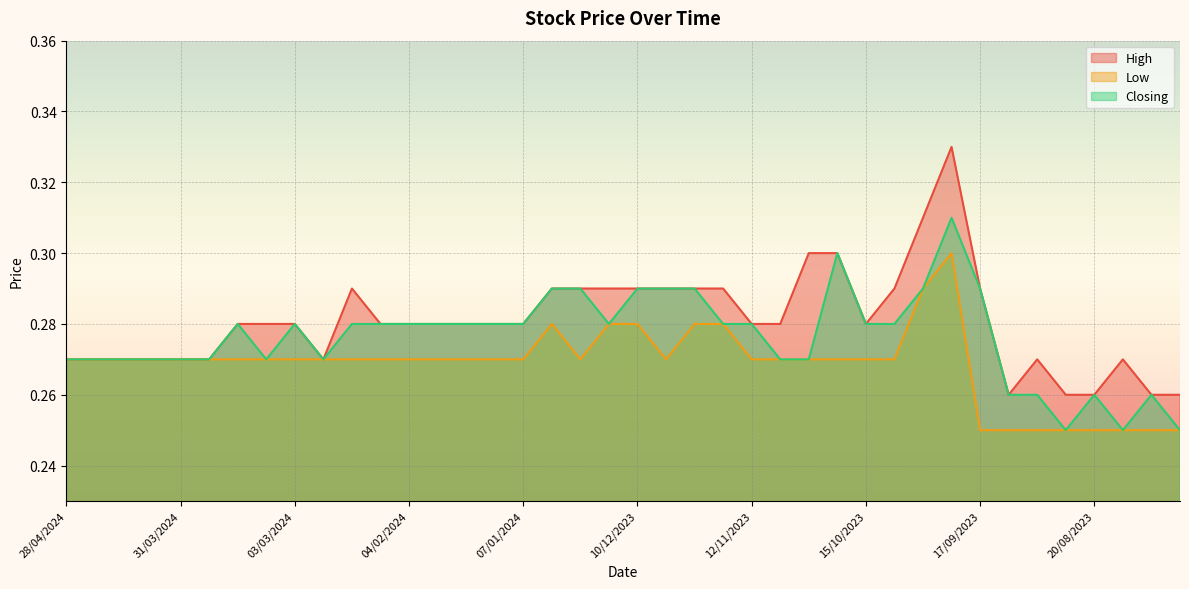

Reading left to right, list all the values displayed in this chart.

High: 28/04/2024=0.3	21/04/2024=0.3	14/04/2024=0.3	07/04/2024=0.3	31/03/2024=0.3	24/03/2024=0.3	17/03/2024=0.3	10/03/2024=0.3	03/03/2024=0.3	25/02/2024=0.3	18/02/2024=0.3	11/02/2024=0.3	04/02/2024=0.3	28/01/2024=0.3	21/01/2024=0.3	14/01/2024=0.3	07/01/2024=0.3	31/12/2023=0.3	24/12/2023=0.3	17/12/2023=0.3	10/12/2023=0.3	03/12/2023=0.3	26/11/2023=0.3	19/11/2023=0.3	12/11/2023=0.3	05/11/2023=0.3	29/10/2023=0.3	22/10/2023=0.3	15/10/2023=0.3	08/10/2023=0.3	01/10/2023=0.3	24/09/2023=0.3	17/09/2023=0.3	10/09/2023=0.3	03/09/2023=0.3	27/08/2023=0.3	20/08/2023=0.3	13/08/2023=0.3	06/08/2023=0.3	30/07/2023=0.3
Low: 28/04/2024=0.3	21/04/2024=0.3	14/04/2024=0.3	07/04/2024=0.3	31/03/2024=0.3	24/03/2024=0.3	17/03/2024=0.3	10/03/2024=0.3	03/03/2024=0.3	25/02/2024=0.3	18/02/2024=0.3	11/02/2024=0.3	04/02/2024=0.3	28/01/2024=0.3	21/01/2024=0.3	14/01/2024=0.3	07/01/2024=0.3	31/12/2023=0.3	24/12/2023=0.3	17/12/2023=0.3	10/12/2023=0.3	03/12/2023=0.3	26/11/2023=0.3	19/11/2023=0.3	12/11/2023=0.3	05/11/2023=0.3	29/10/2023=0.3	22/10/2023=0.3	15/10/2023=0.3	08/10/2023=0.3	01/10/2023=0.3	24/09/2023=0.3	17/09/2023=0.2	10/09/2023=0.2	03/09/2023=0.2	27/08/2023=0.2	20/08/2023=0.2	13/08/2023=0.2	06/08/2023=0.2	30/07/2023=0.2
Closing: 28/04/2024=0.3	21/04/2024=0.3	14/04/2024=0.3	07/04/2024=0.3	31/03/2024=0.3	24/03/2024=0.3	17/03/2024=0.3	10/03/2024=0.3	03/03/2024=0.3	25/02/2024=0.3	18/02/2024=0.3	11/02/2024=0.3	04/02/2024=0.3	28/01/2024=0.3	21/01/2024=0.3	14/01/2024=0.3	07/01/2024=0.3	31/12/2023=0.3	24/12/2023=0.3	17/12/2023=0.3	10/12/2023=0.3	03/12/2023=0.3	26/11/2023=0.3	19/11/2023=0.3	12/11/2023=0.3	05/11/2023=0.3	29/10/2023=0.3	22/10/2023=0.3	15/10/2023=0.3	08/10/2023=0.3	01/10/2023=0.3	24/09/2023=0.3	17/09/2023=0.3	10/09/2023=0.3	03/09/2023=0.3	27/08/2023=0.2	20/08/2023=0.3	13/08/2023=0.2	06/08/2023=0.3	30/07/2023=0.2